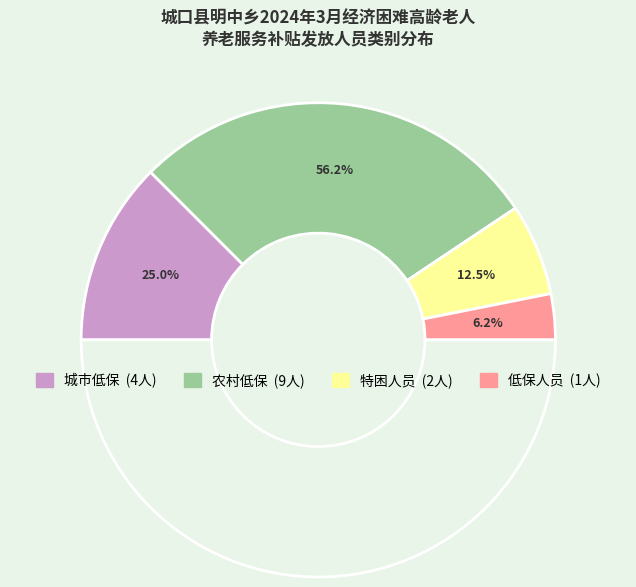

What is the change in value from 城市低保 to 特困人员?

-2